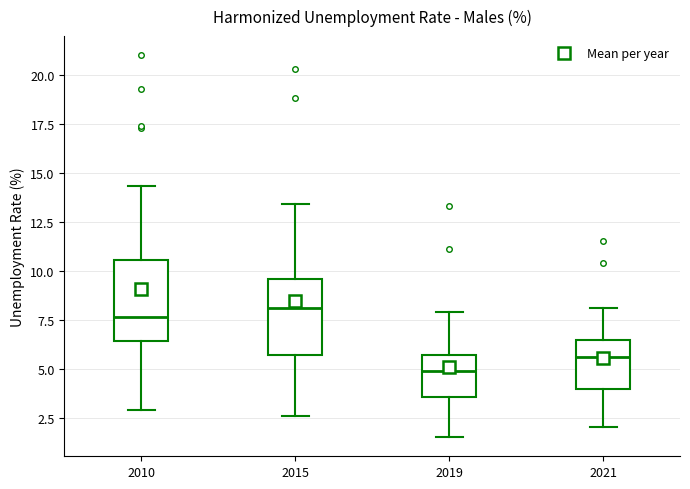

Reading left to right, read every box against the y-axis: the position of its median line, the range the box covers, and the ends of its whiskers. The values are not printed on the chart, so give them approximately, as read against the axis.

2010: median 7.5, box 6.5 to 10.5, whiskers 3.0 to 14.5
2015: median 8.0, box 5.5 to 9.5, whiskers 2.5 to 13.5
2019: median 5.0, box 3.5 to 5.5, whiskers 1.5 to 8.0
2021: median 5.5, box 4.0 to 6.5, whiskers 2.0 to 8.0